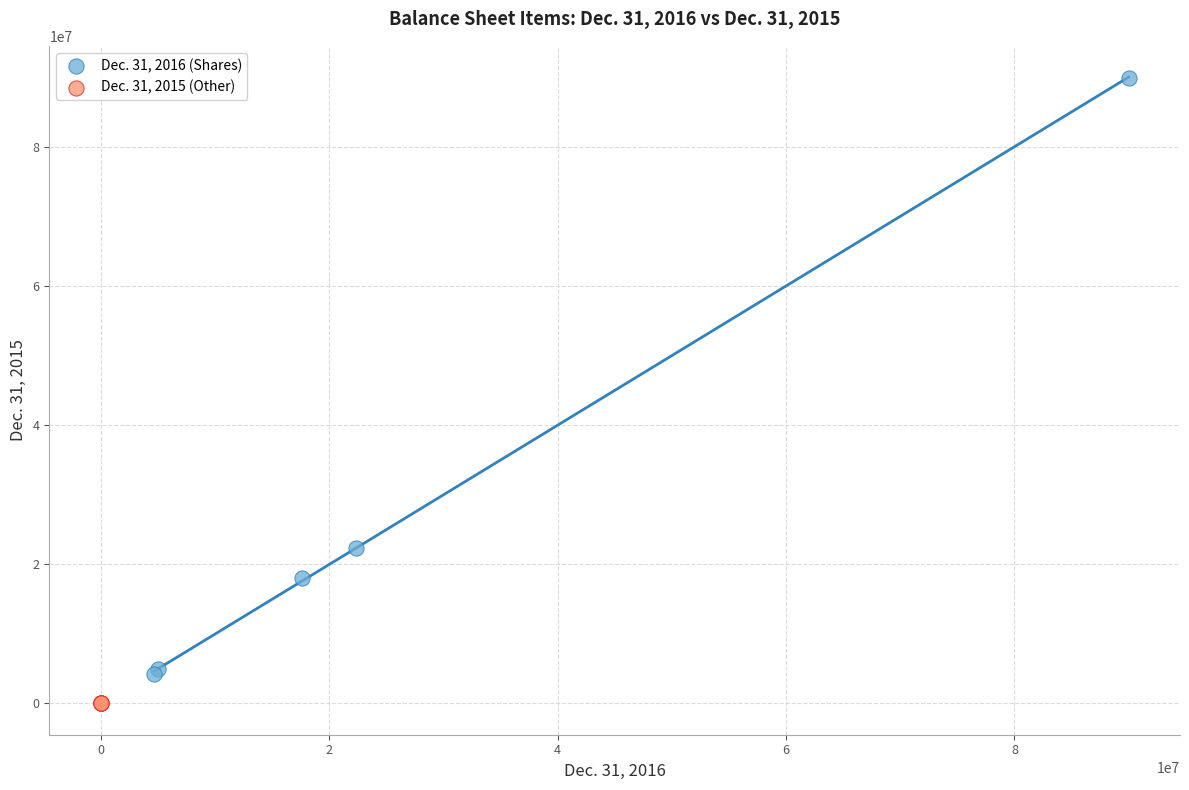

Which series reaches the minimum Y coordinate?

Dec. 31, 2015 (Other)